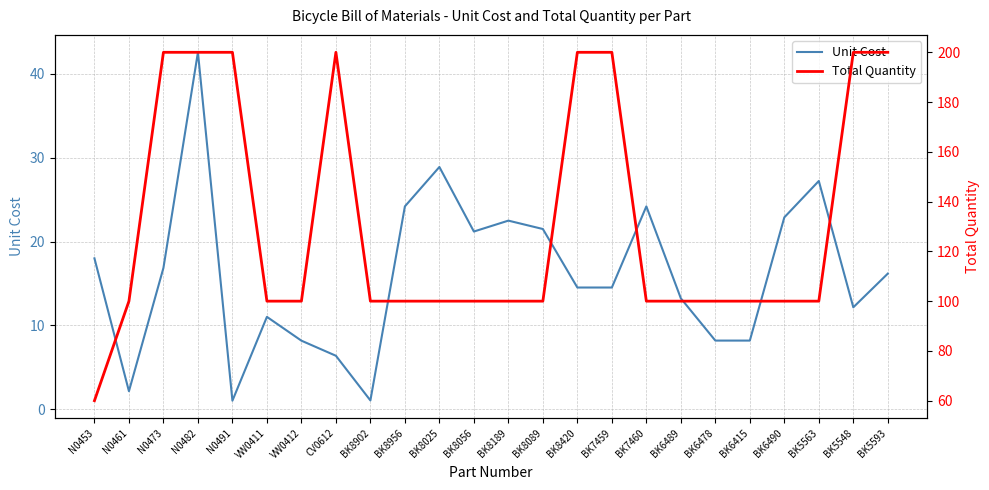

What is the label of the 12th point from the left?

BK8056